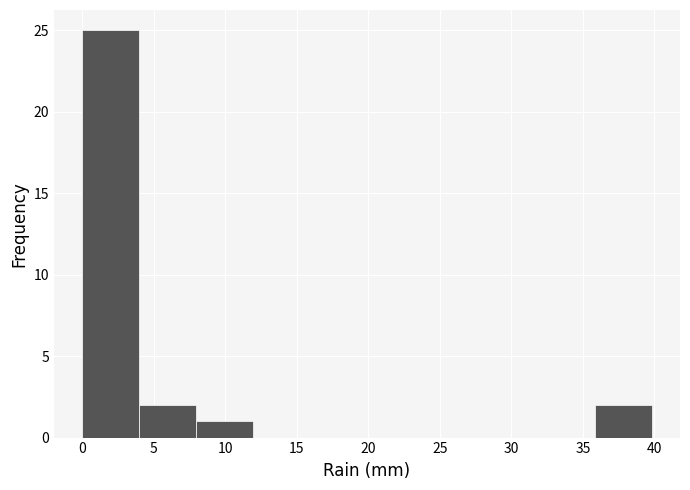

Reading left to right, list every bar in this chart as the range it spans on the x-axis followed by its height. Neither the bar edges nor the heights are printed on the chart, so give them approximately, as read against the axes.

0 to 4: 25
4 to 8: 2
8 to 12: 1
12 to 16: 0
16 to 20: 0
20 to 24: 0
24 to 28: 0
28 to 32: 0
32 to 36: 0
36 to 40: 2